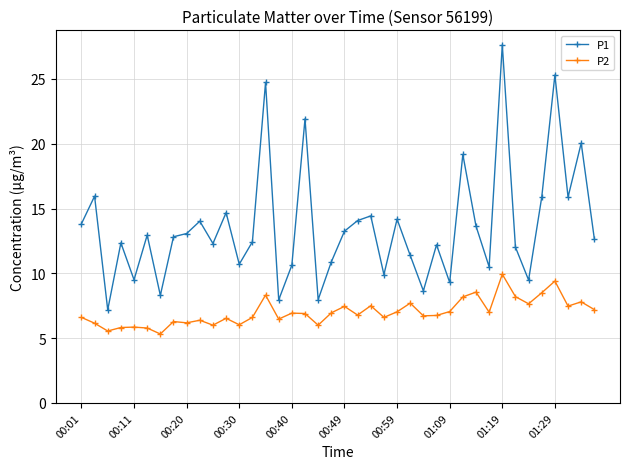

True or false: P2 has more than 1 points higher than both neighbors.

True